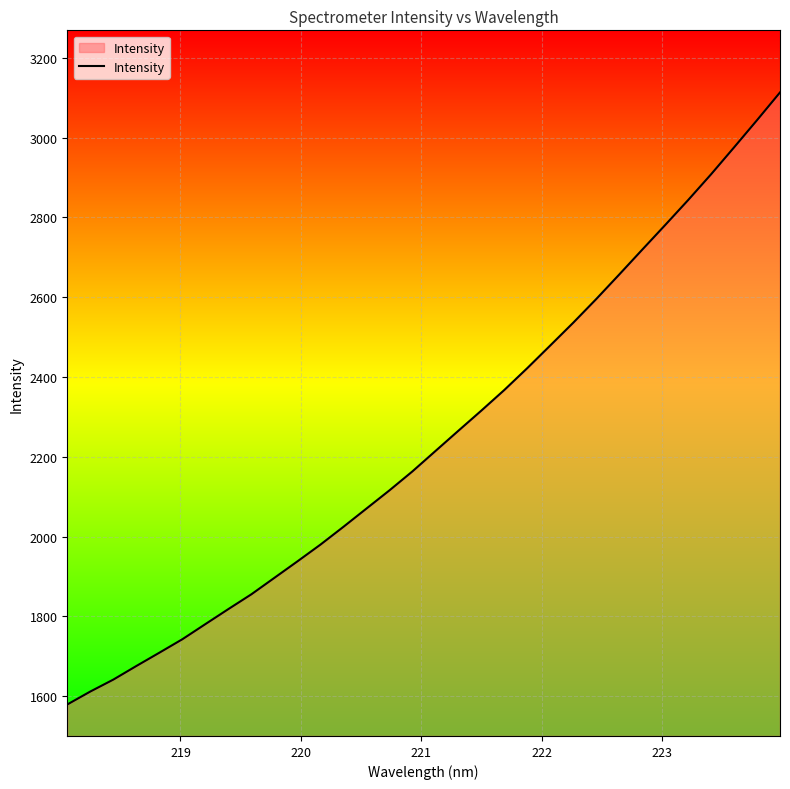

What is the maximum value shown in the chart?

3113.1